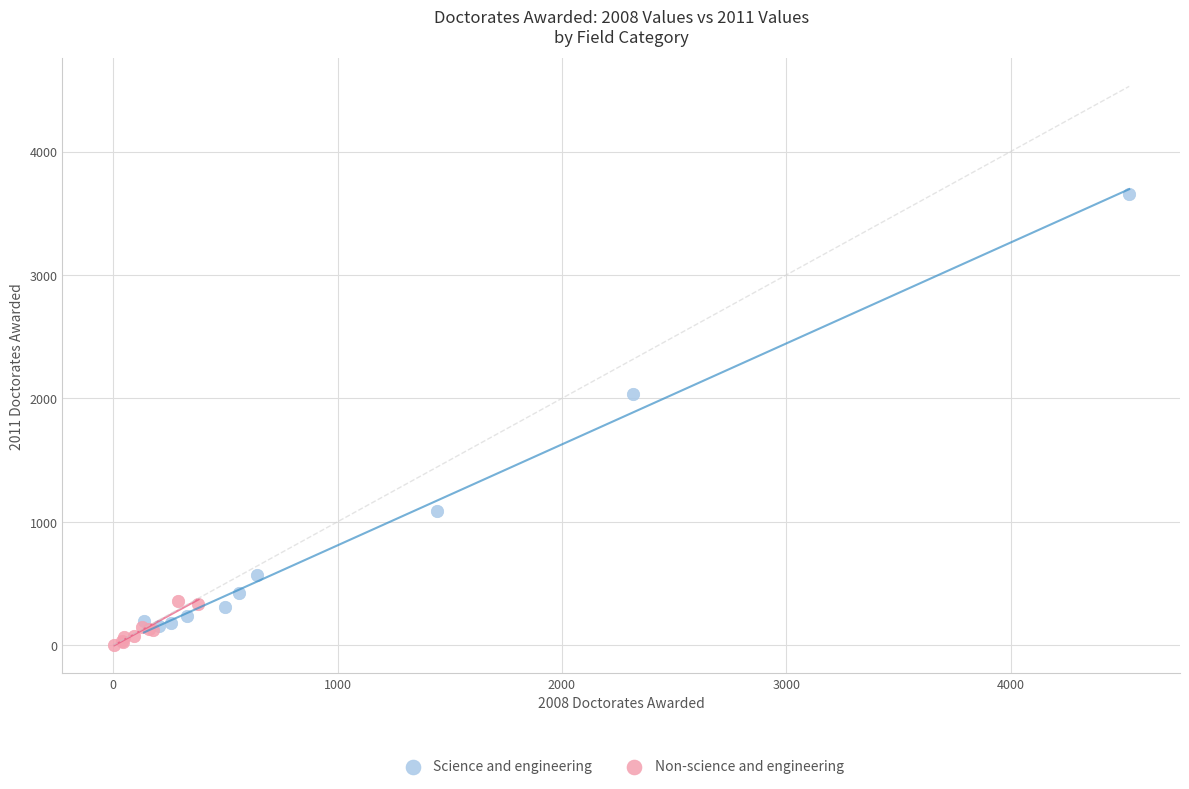

Which series contains the lowest Y value?

Non-science and engineering